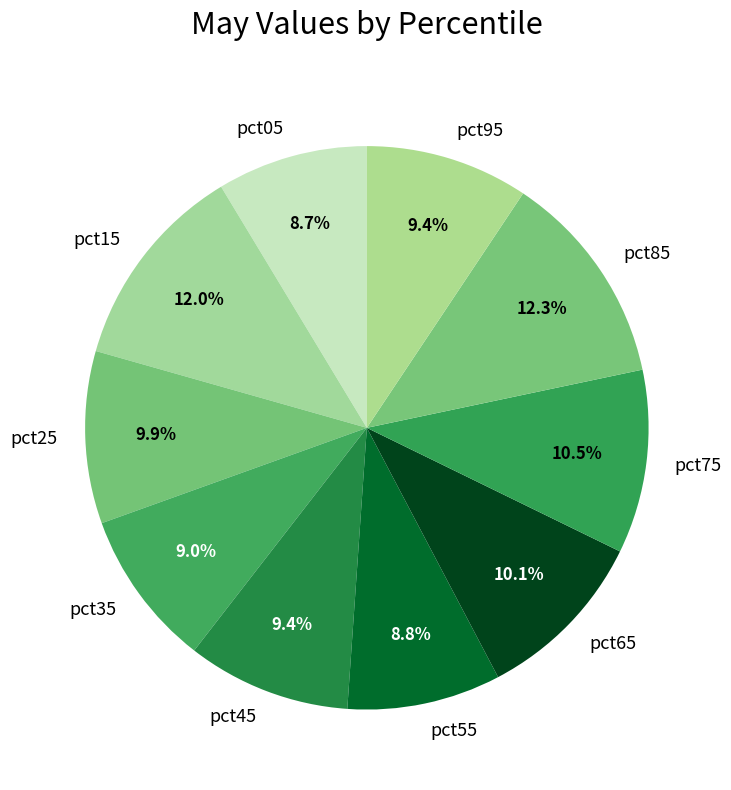

To the nearest percent, what portion does pct65 represent?

10%